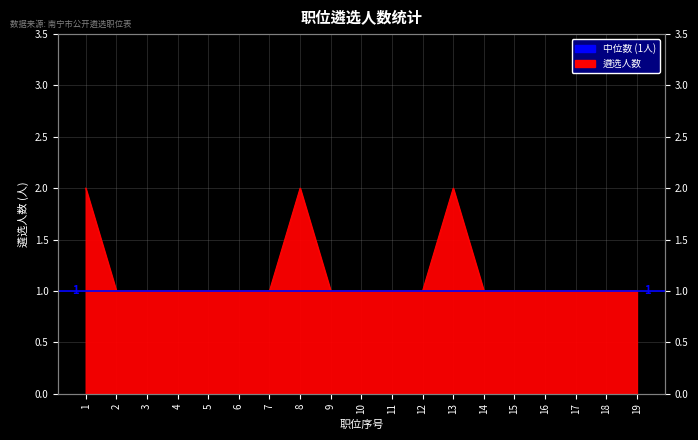

Which label corresponds to the largest value in the chart?

1